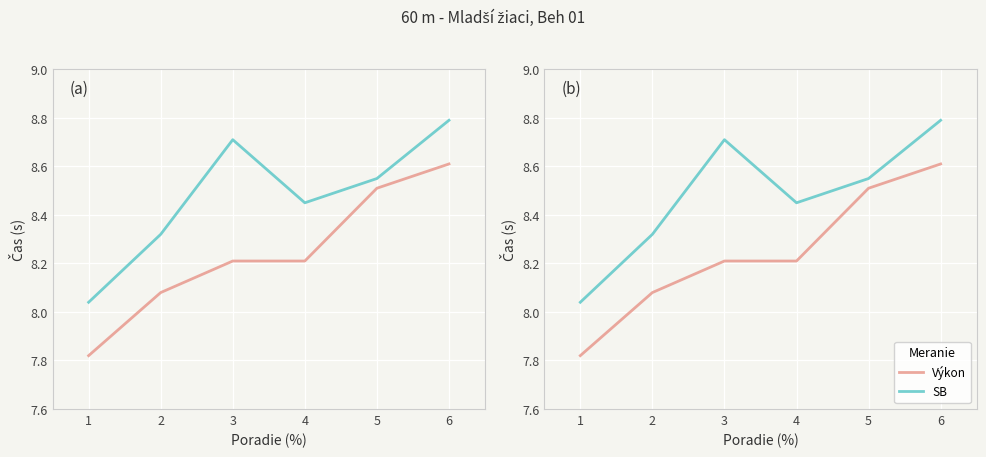

Between 3 and 6, which series saw the biggest shift?

Výkon